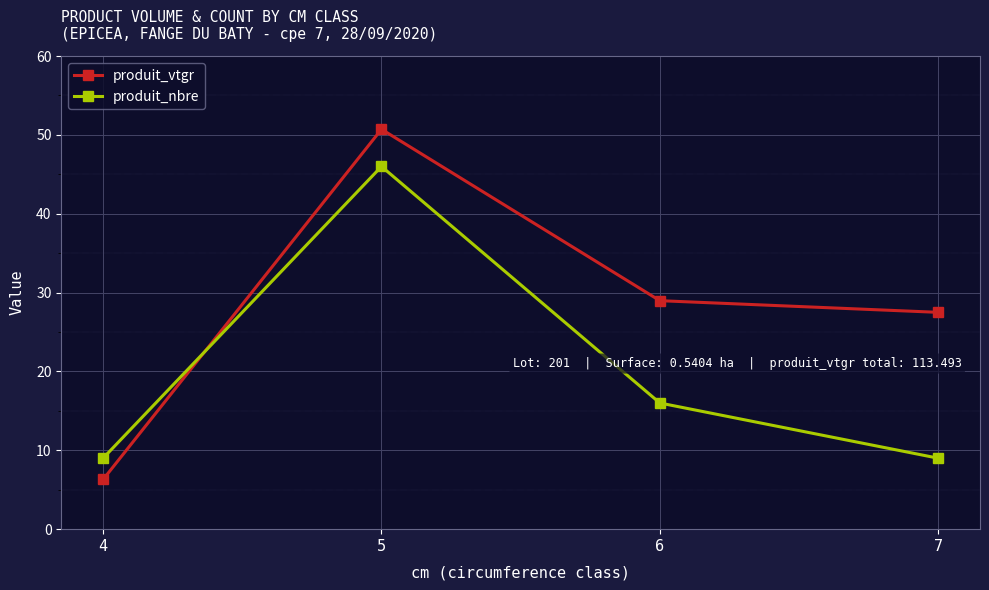

How many interior local peaks does the produit_nbre series have?

1